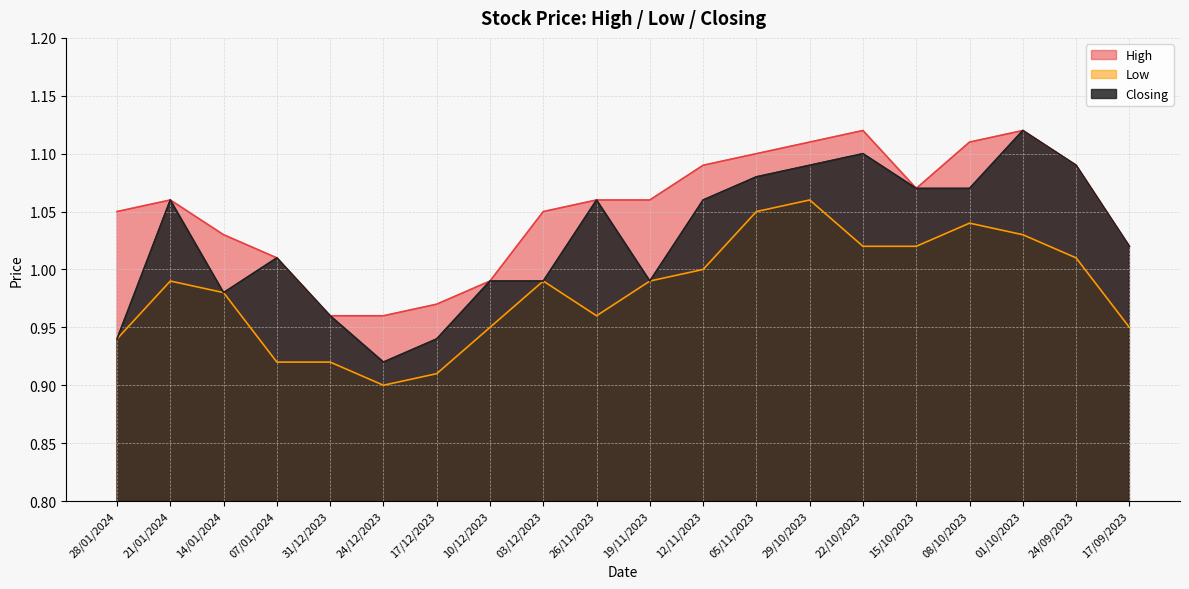

List the labels in order of Closing value, smallest first.

24/12/2023, 28/01/2024, 17/12/2023, 31/12/2023, 14/01/2024, 10/12/2023, 03/12/2023, 19/11/2023, 07/01/2024, 17/09/2023, 21/01/2024, 26/11/2023, 12/11/2023, 15/10/2023, 08/10/2023, 05/11/2023, 29/10/2023, 24/09/2023, 22/10/2023, 01/10/2023